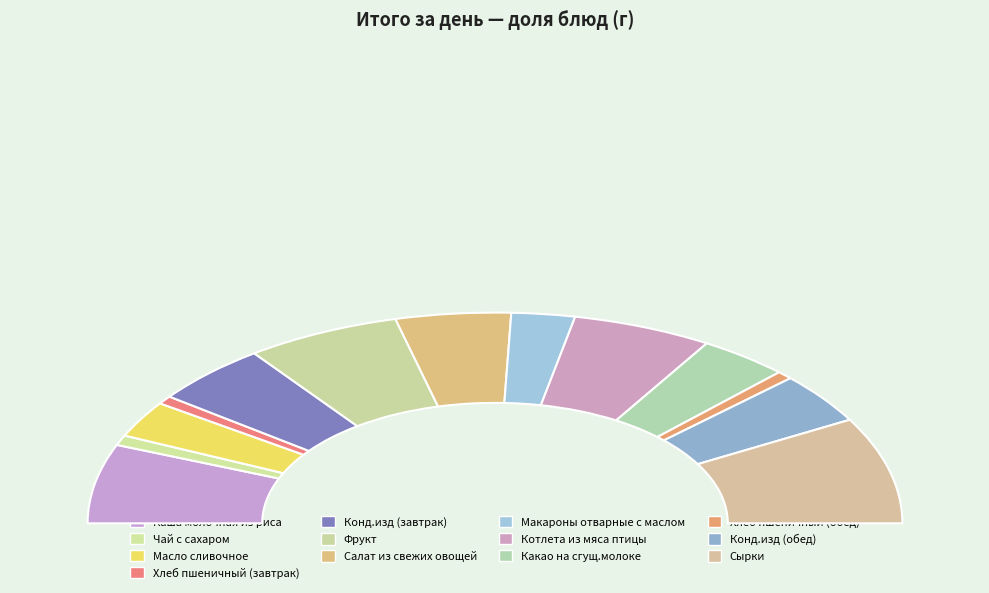

To the nearest percent, what is the average slice percentage?

8%